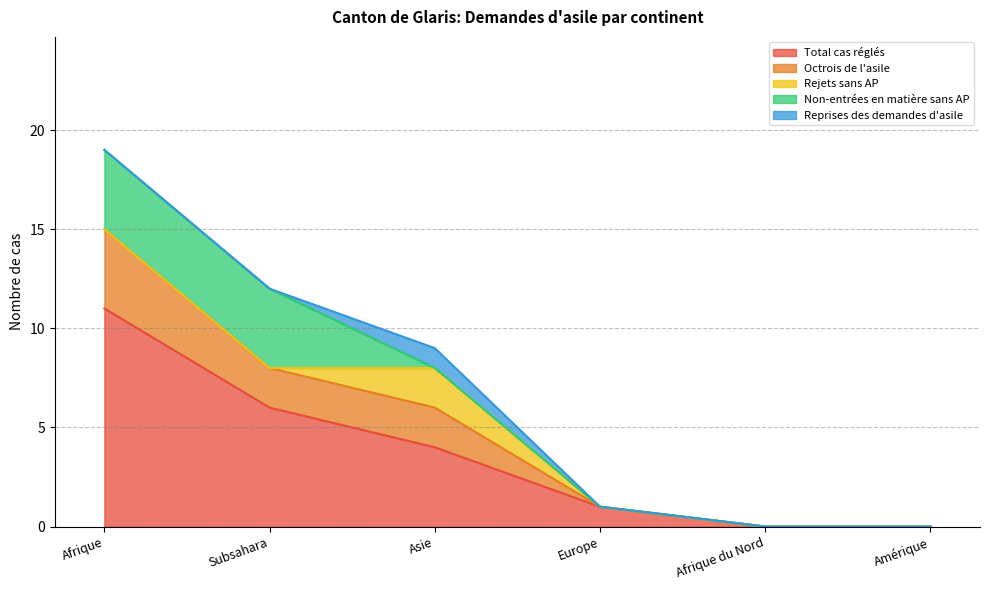

Which category has the lowest value across all series?

Afrique du Nord